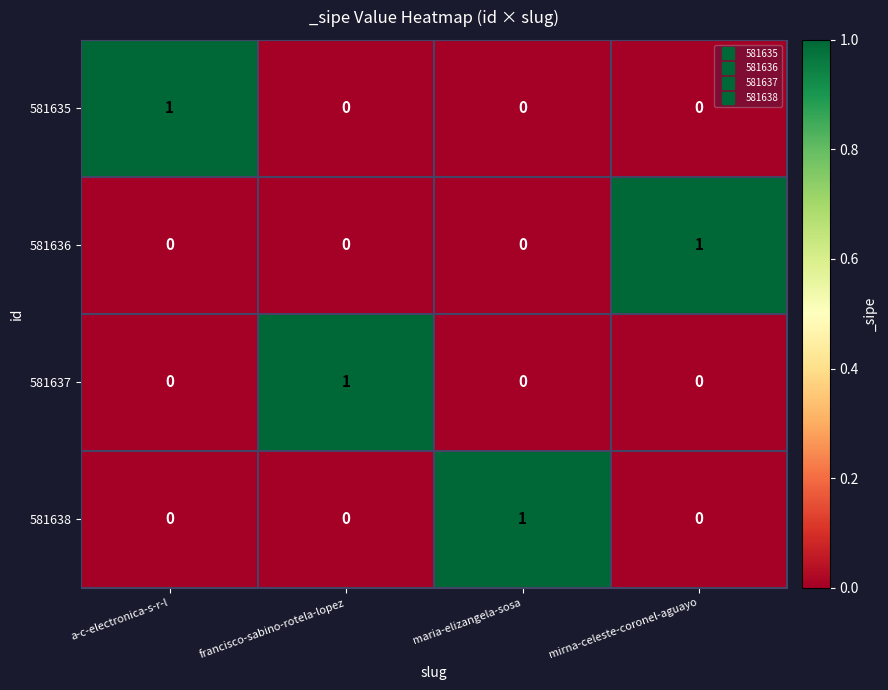

Reading right to left, transcribe all the data shown in this chart.

581635: 0	0	0	1
581636: 1	0	0	0
581637: 0	0	1	0
581638: 0	1	0	0